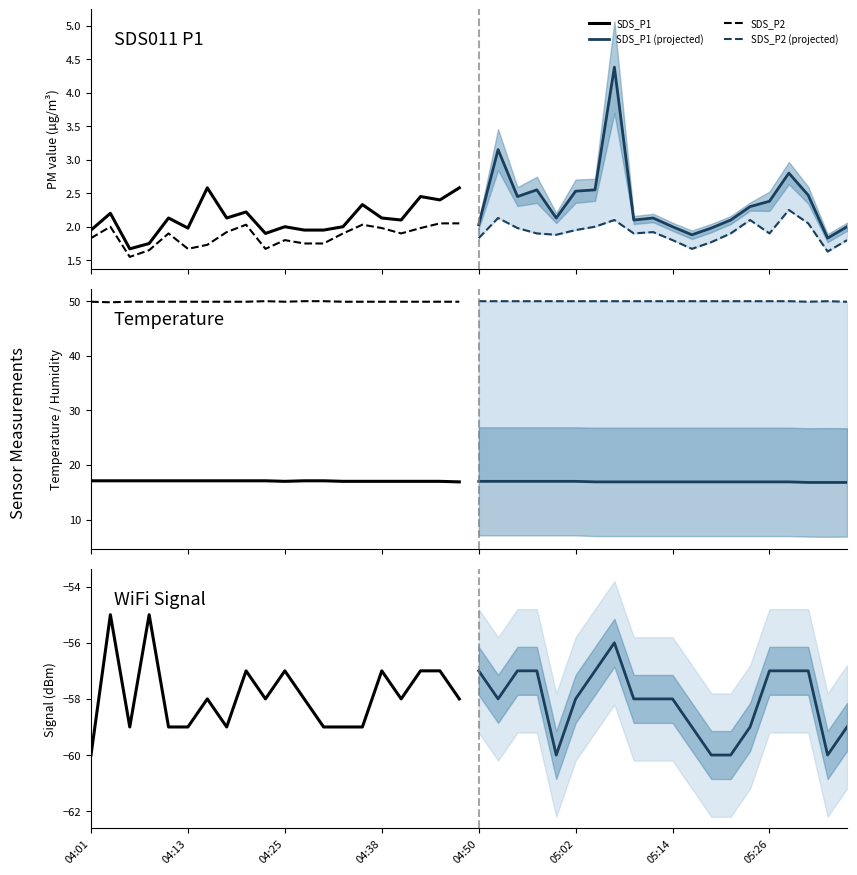

Which series has the largest total across all categories?

Humidity